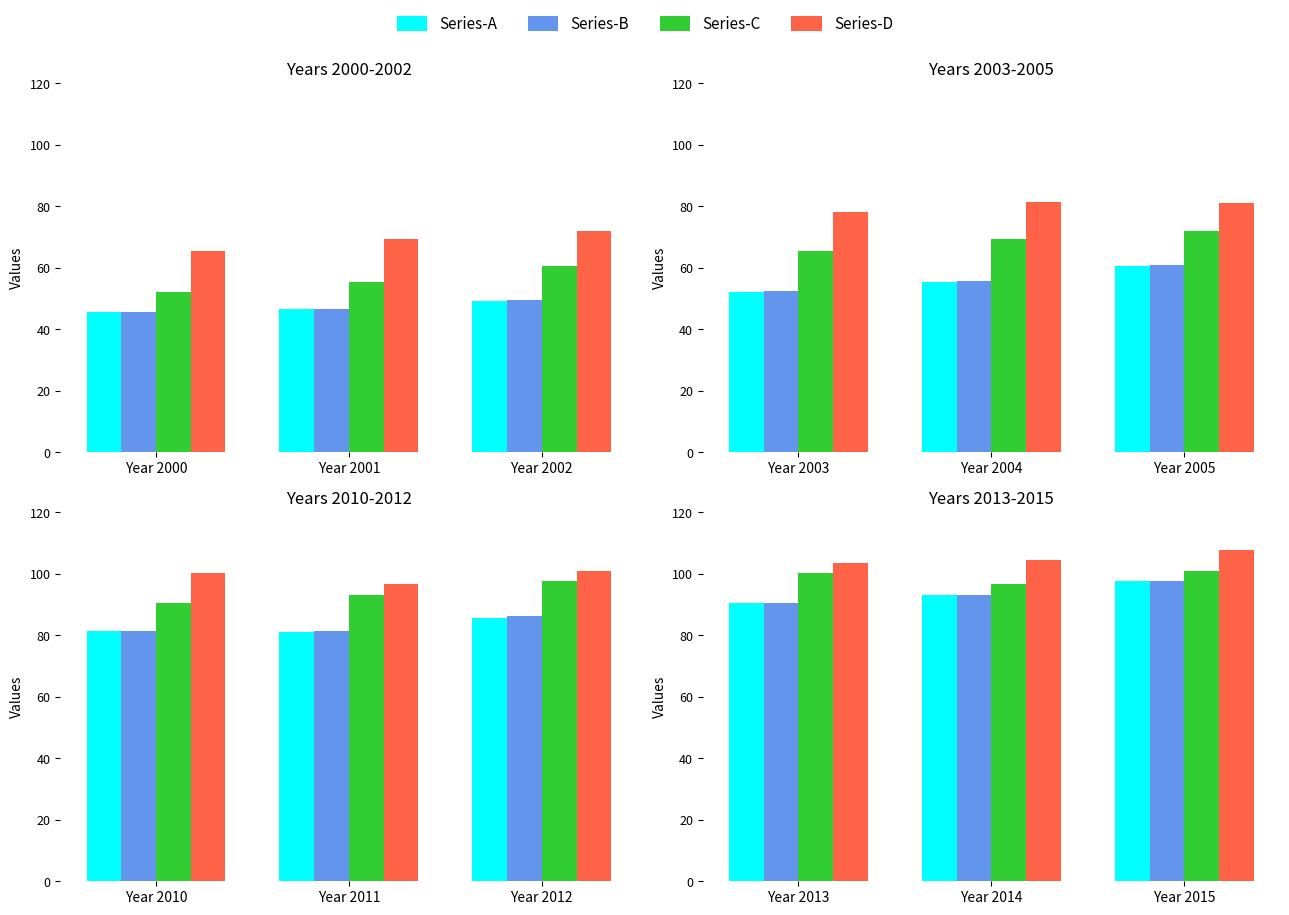

How many data points does each series have?

3